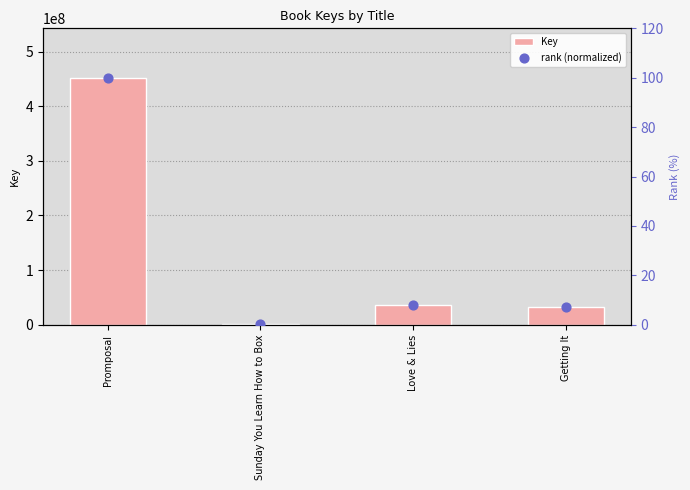

Is the value of Key at Love & Lies greater than the value of rank (normalized) at Love & Lies?

Yes